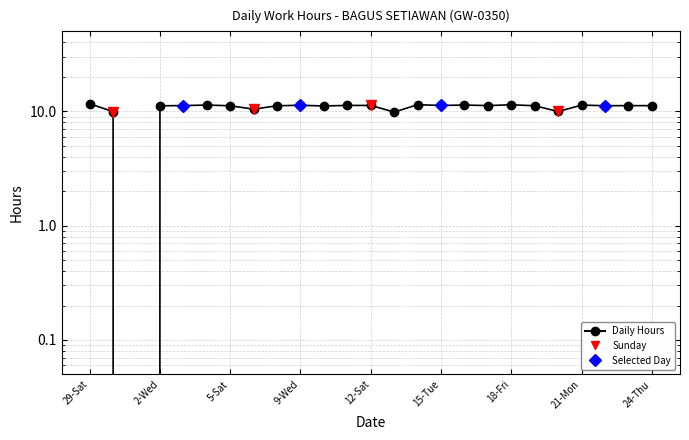

How many interior local valleys (lower than both neighbors) does the data have?

8